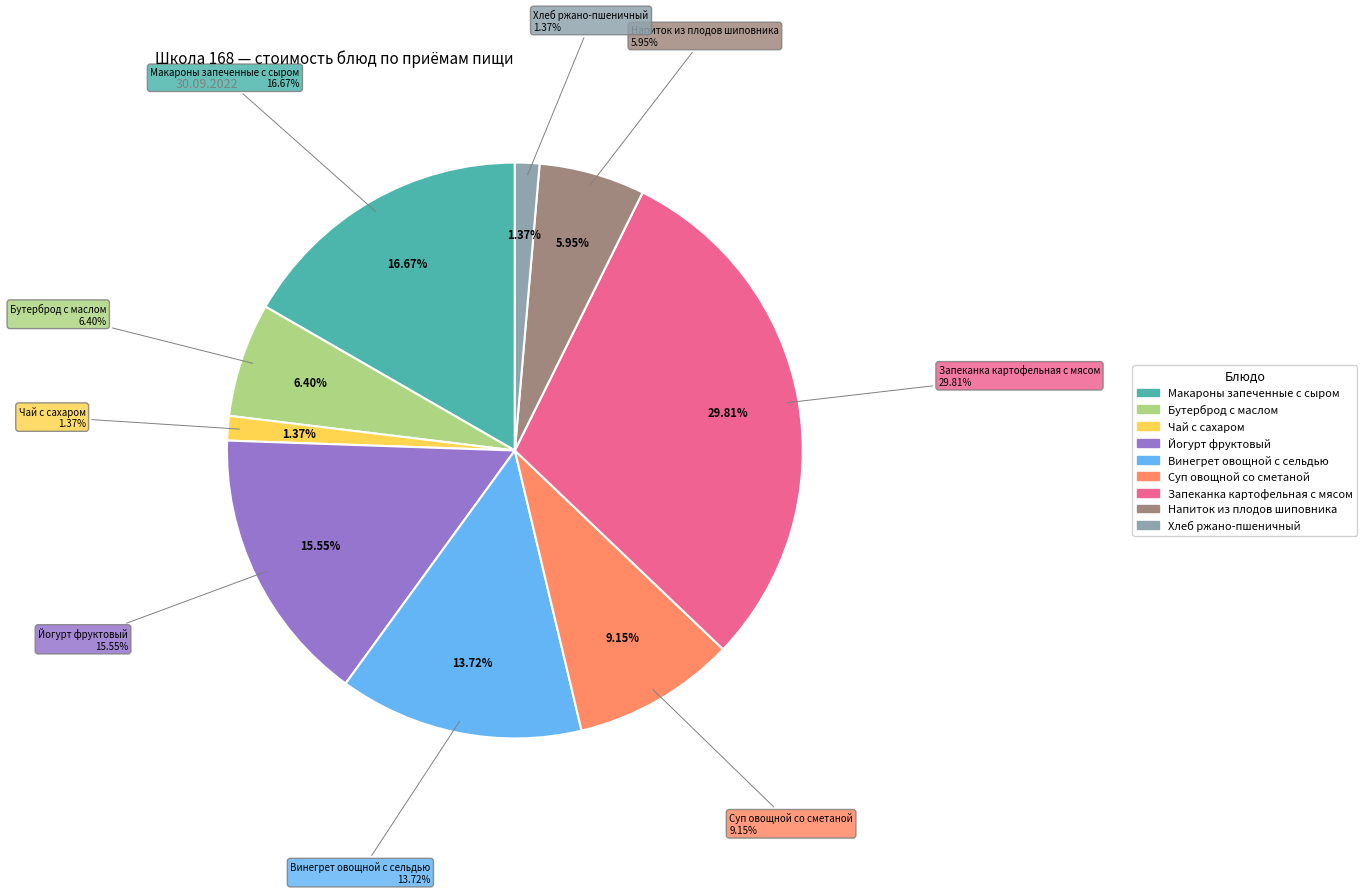

What is the largest slice in the pie chart?

Запеканка картофельная с мясом